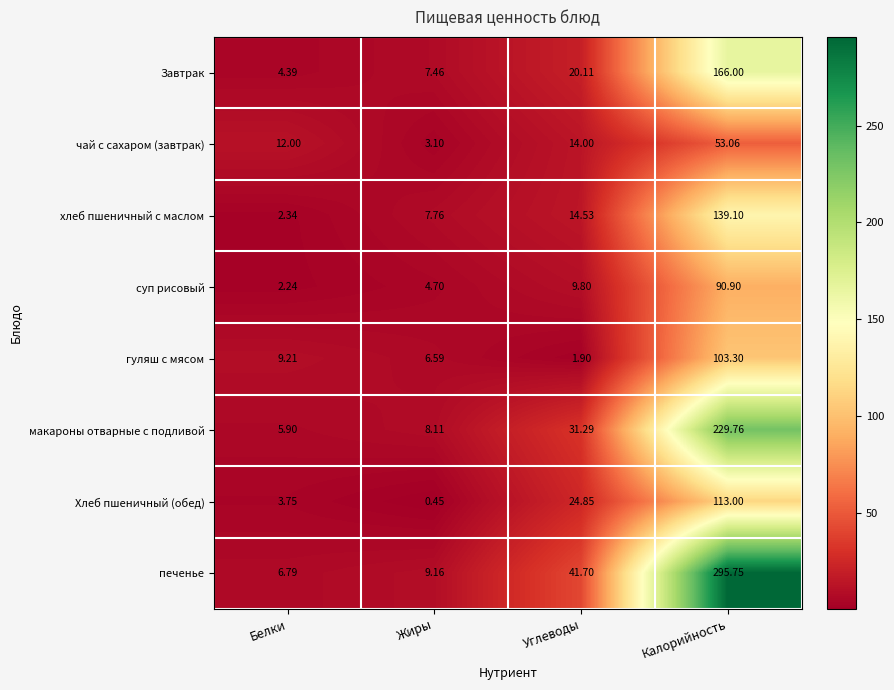

Which label corresponds to the smallest value in the chart?

Жиры